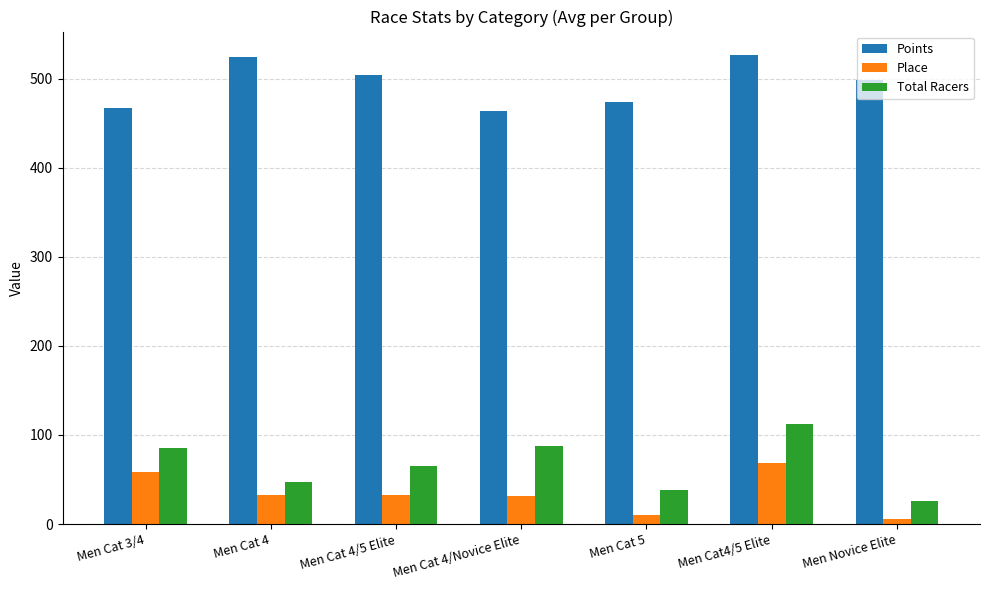

How many bars are there in total?

21